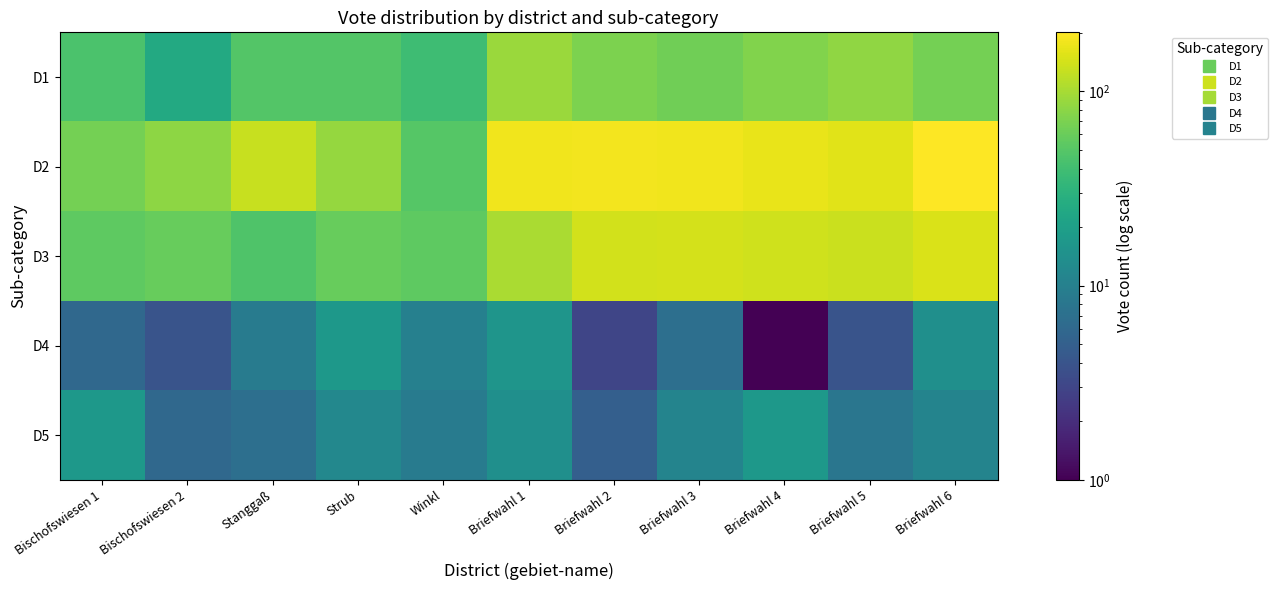

At Bischofswiesen 2, list the series in order from largest to smallest.

D2, D3, D1, D5, D4